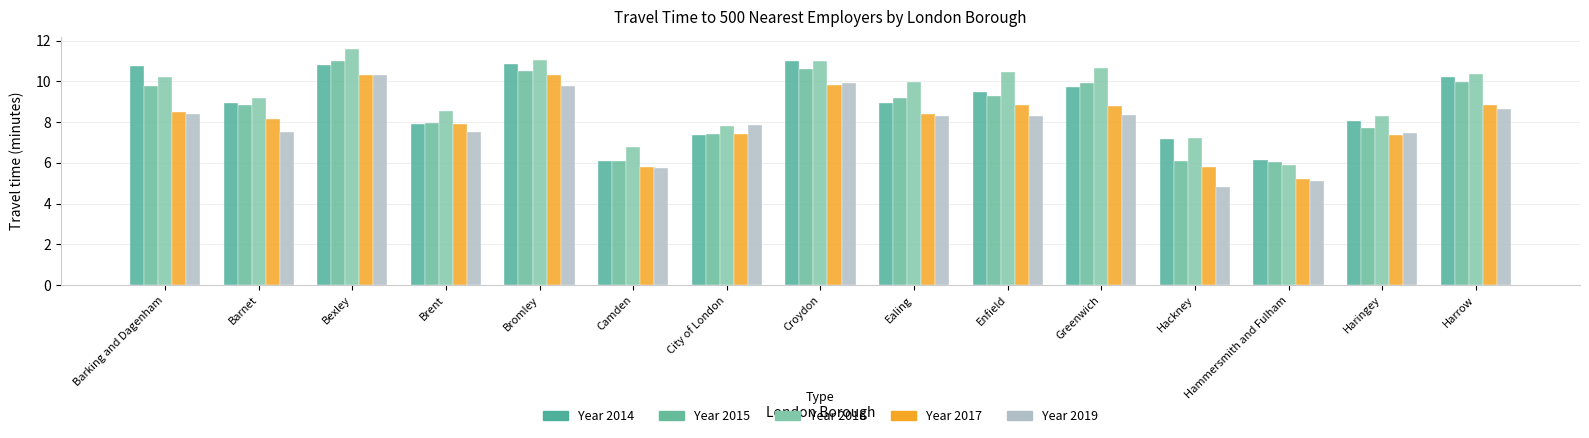

Reading left to right, list all the values displayed in this chart.

Year 2014: Barking and Dagenham=10.8	Barnet=8.9	Bexley=10.8	Brent=7.9	Bromley=10.9	Camden=6.1	City of London=7.4	Croydon=11.0	Ealing=9.0	Enfield=9.5	Greenwich=9.7	Hackney=7.2	Hammersmith and Fulham=6.2	Haringey=8.1	Harrow=10.2
Year 2015: Barking and Dagenham=9.8	Barnet=8.9	Bexley=11.0	Brent=8.0	Bromley=10.5	Camden=6.1	City of London=7.4	Croydon=10.6	Ealing=9.2	Enfield=9.3	Greenwich=9.9	Hackney=6.1	Hammersmith and Fulham=6.1	Haringey=7.7	Harrow=10.0
Year 2016: Barking and Dagenham=10.2	Barnet=9.2	Bexley=11.6	Brent=8.6	Bromley=11.0	Camden=6.8	City of London=7.8	Croydon=11.0	Ealing=10.0	Enfield=10.5	Greenwich=10.6	Hackney=7.2	Hammersmith and Fulham=5.9	Haringey=8.3	Harrow=10.4
Year 2017: Barking and Dagenham=8.5	Barnet=8.1	Bexley=10.3	Brent=7.9	Bromley=10.3	Camden=5.8	City of London=7.4	Croydon=9.8	Ealing=8.4	Enfield=8.9	Greenwich=8.8	Hackney=5.8	Hammersmith and Fulham=5.2	Haringey=7.4	Harrow=8.9
Year 2019: Barking and Dagenham=8.4	Barnet=7.5	Bexley=10.3	Brent=7.5	Bromley=9.8	Camden=5.7	City of London=7.9	Croydon=9.9	Ealing=8.3	Enfield=8.3	Greenwich=8.4	Hackney=4.8	Hammersmith and Fulham=5.1	Haringey=7.5	Harrow=8.7